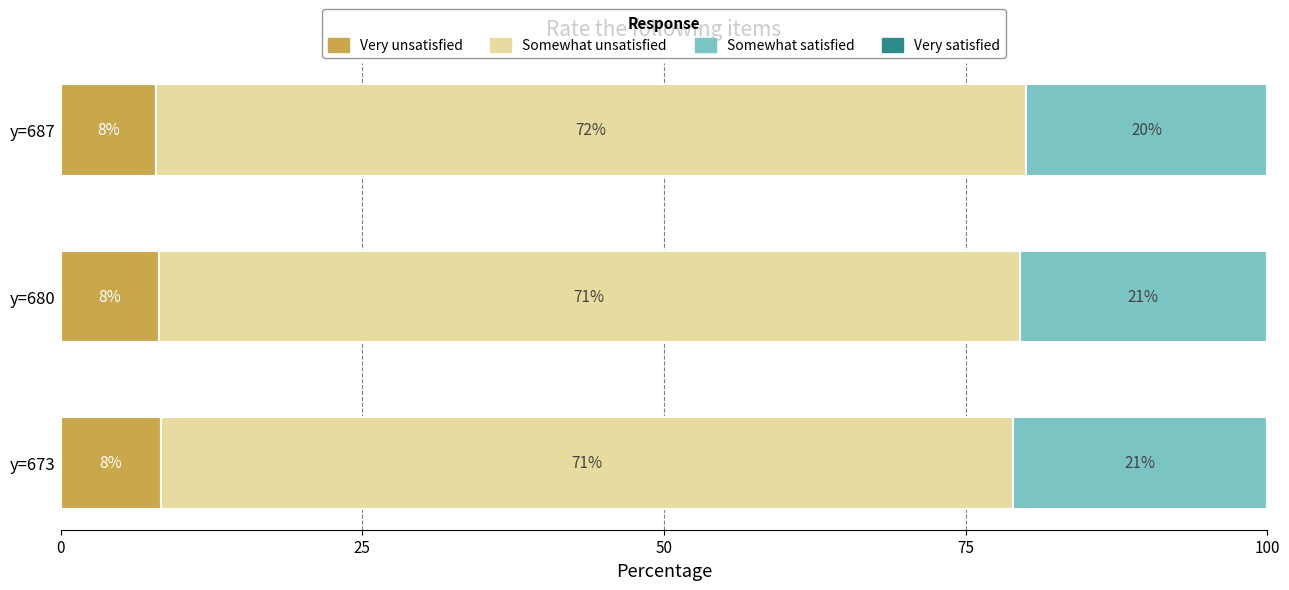

What is the total value across all series at y=680?

100.0